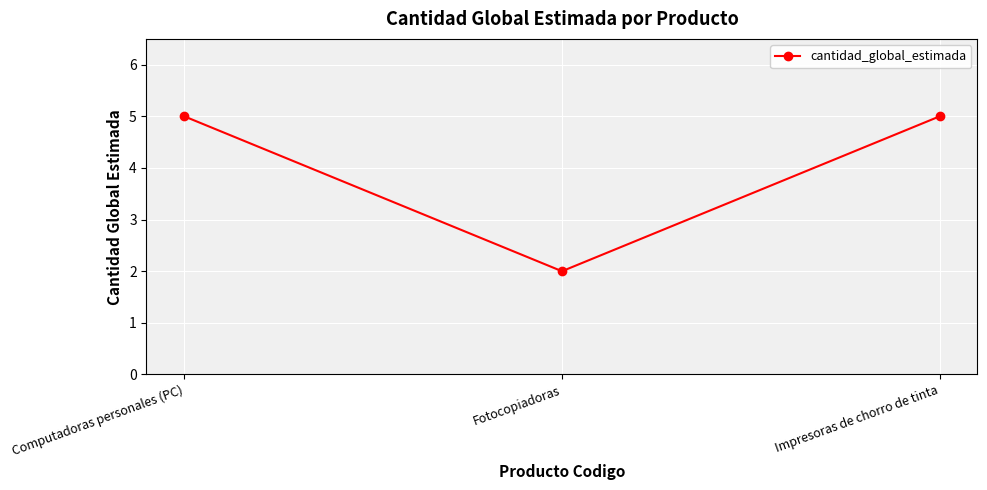

What is the sum of all values?

12